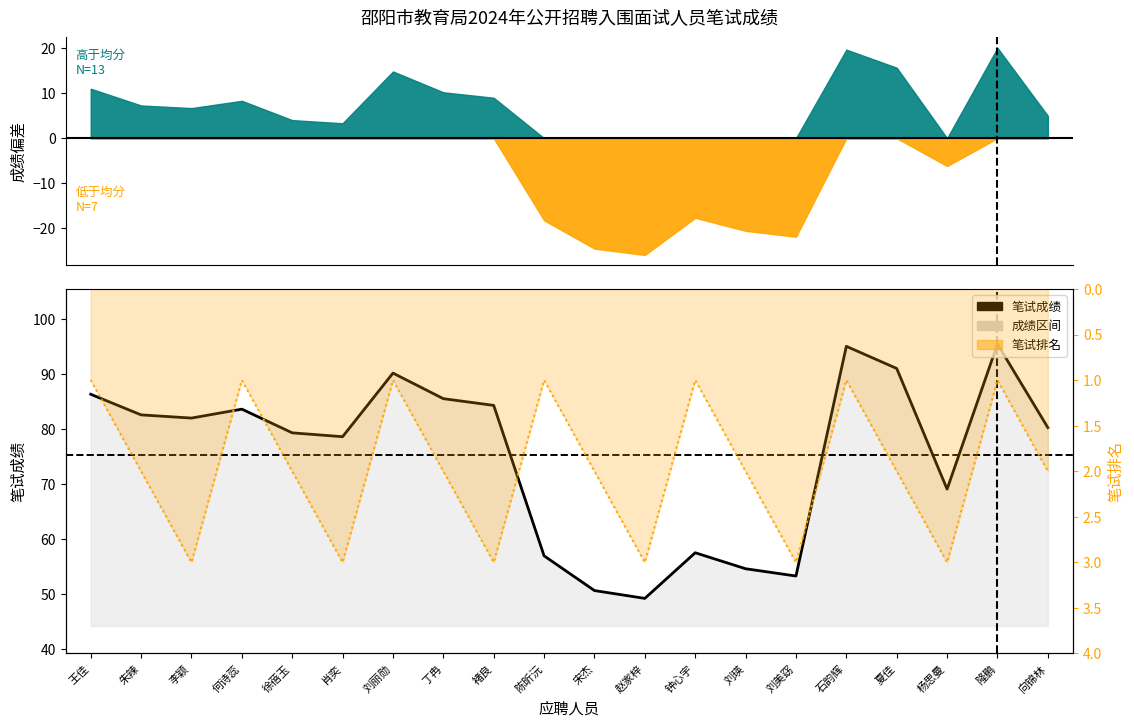

Does the chart display data point markers on the line(s)?

No